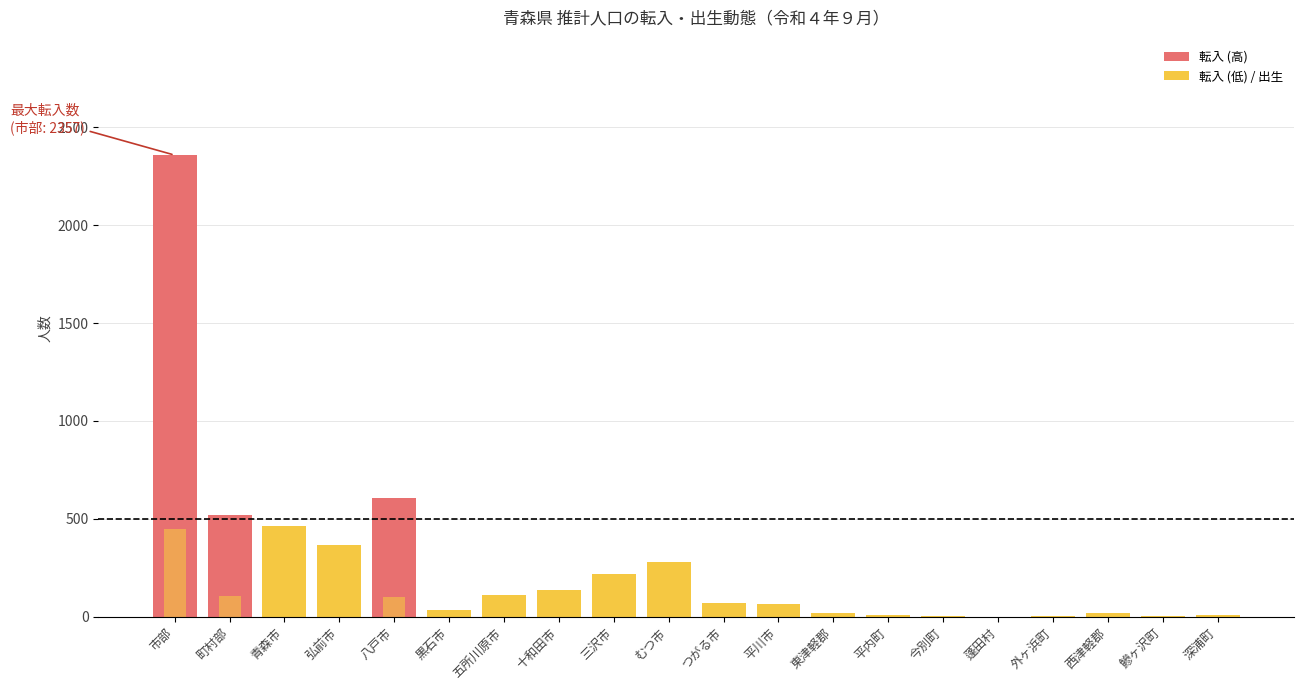

What is the label of the 5th bar from the left?

八戸市